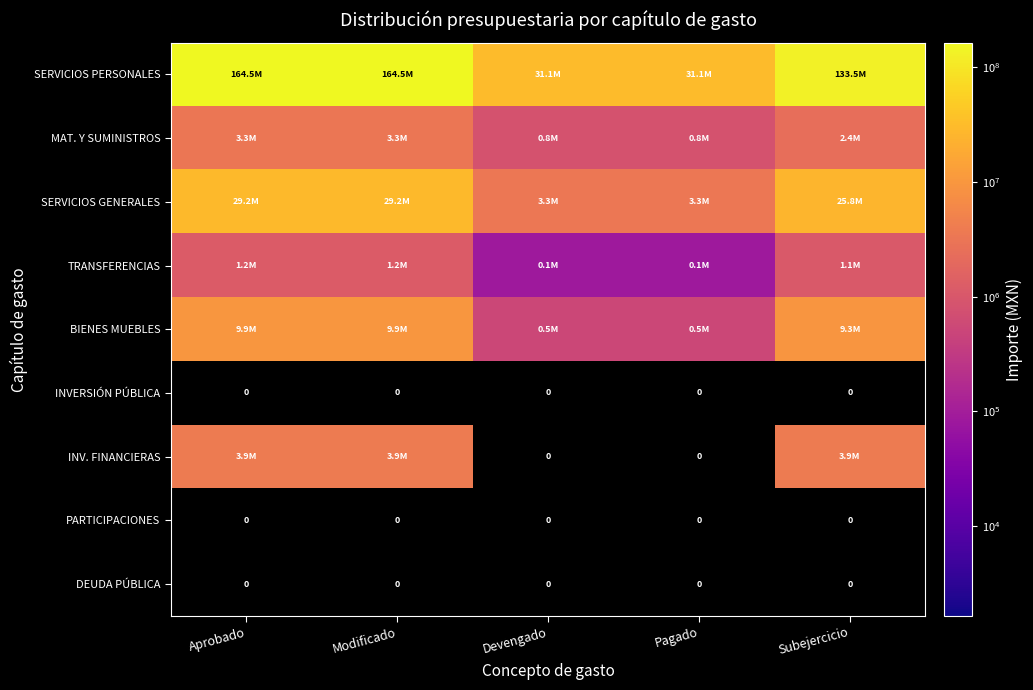

List the labels in order of MAT. Y SUMINISTROS value, smallest first.

Devengado, Pagado, Subejercicio, Aprobado, Modificado